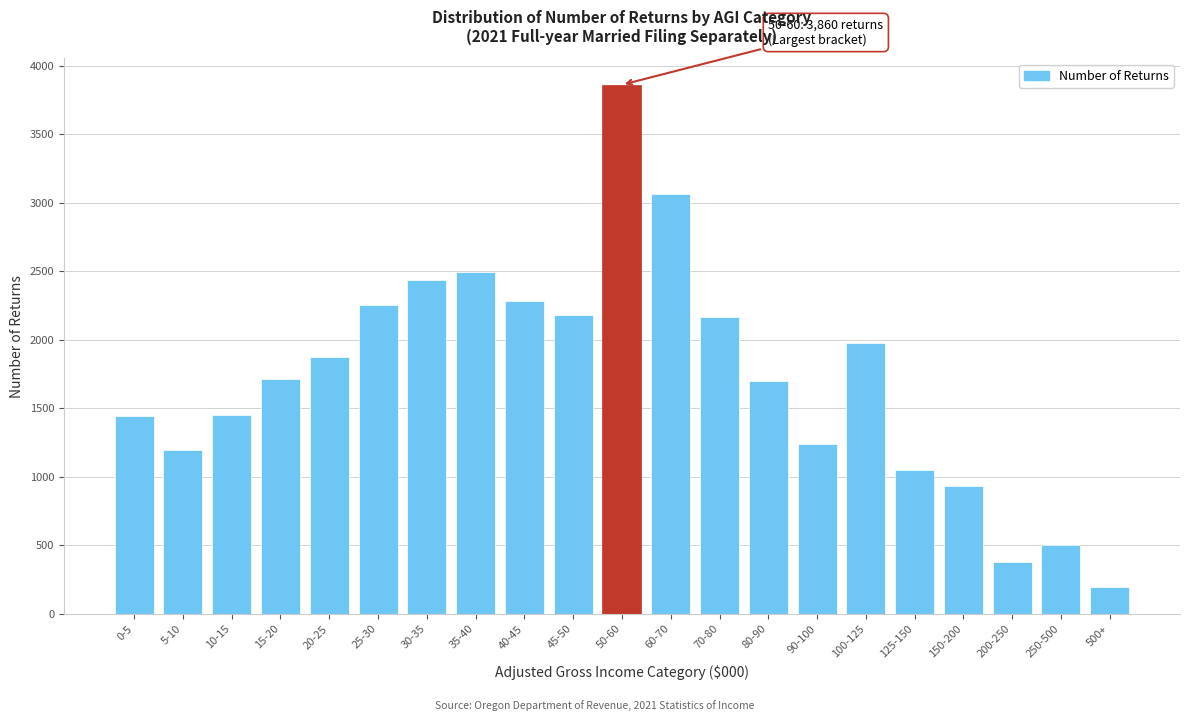

What is the label of the 7th bar from the left?

30-35